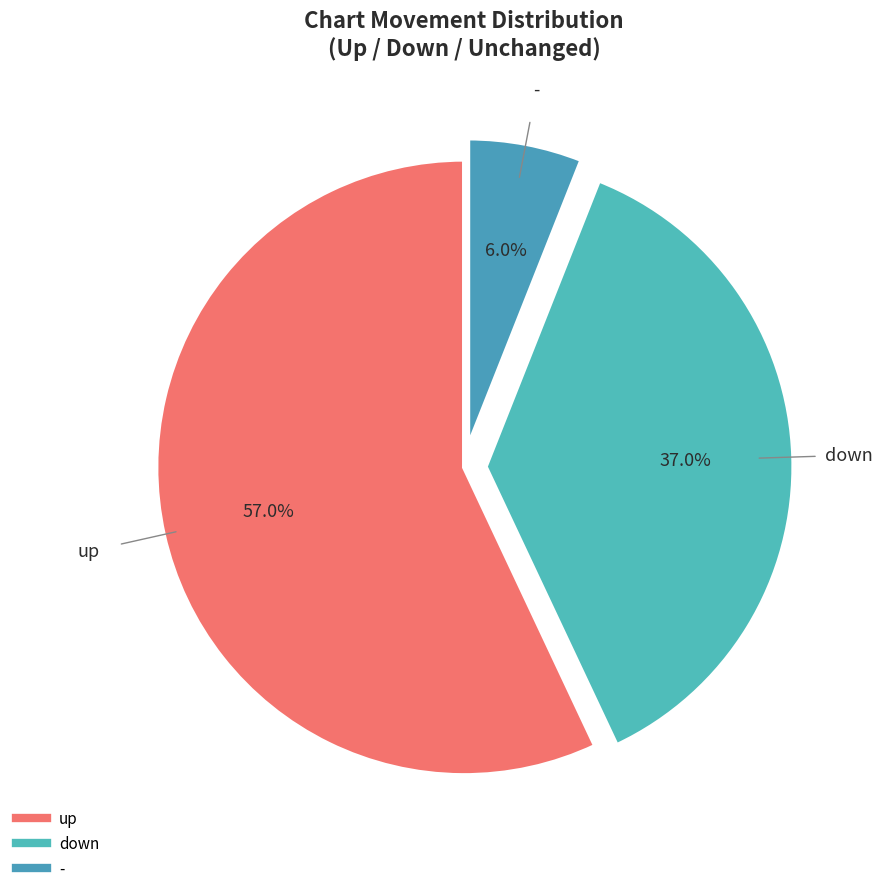

Is there a majority slice in this chart?

Yes